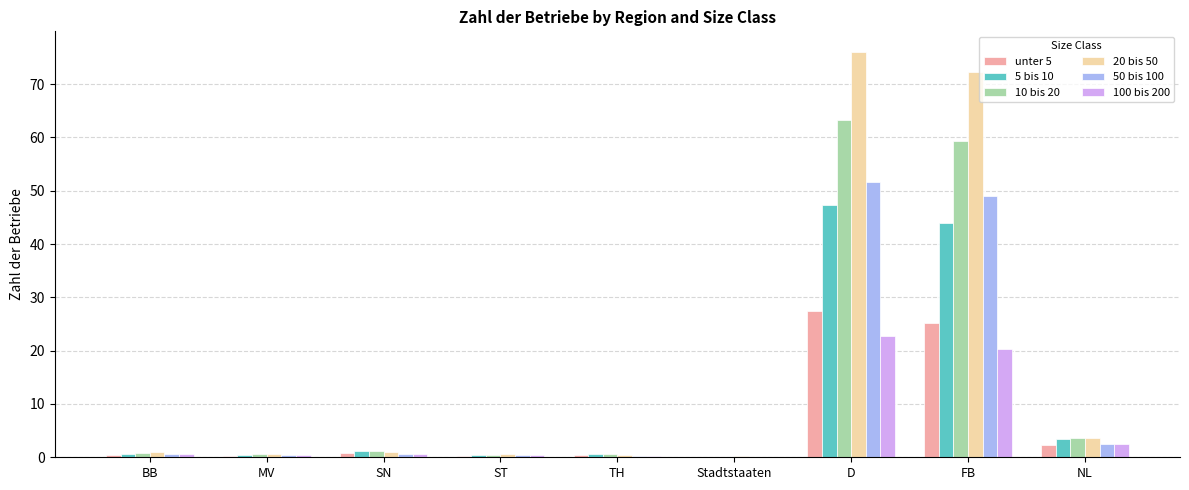

What is the average value of the 5 bis 10 series?

10.9